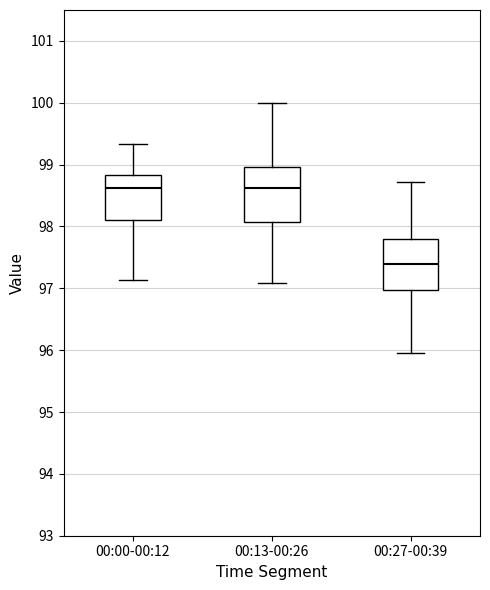

Where does the upper whisker of the box for 00:00-00:12 end on the y-axis? The values are not printed on the chart, so give them approximately, as read against the axis.

99.3